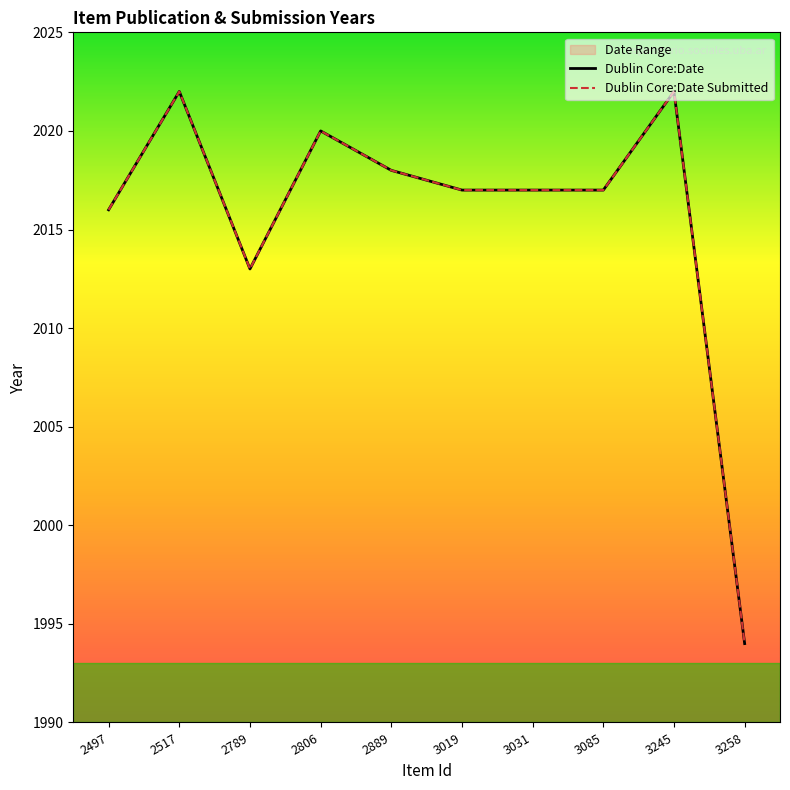

What is the value of the Dublin Core:Date point at the 2nd from the left?

2022